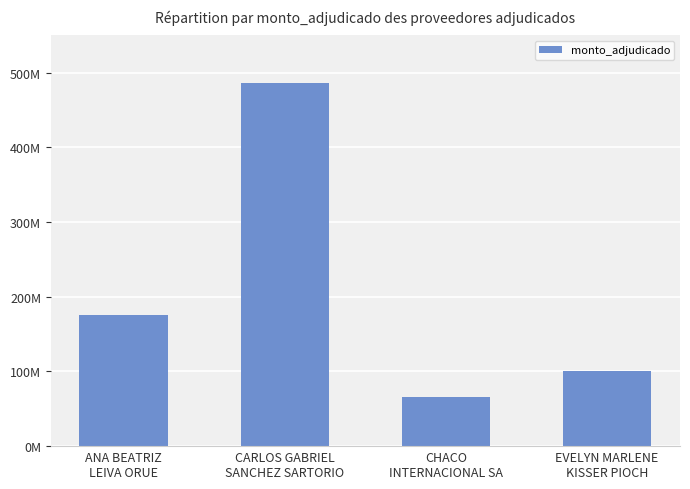

What is the maximum value shown in the chart?

486000000